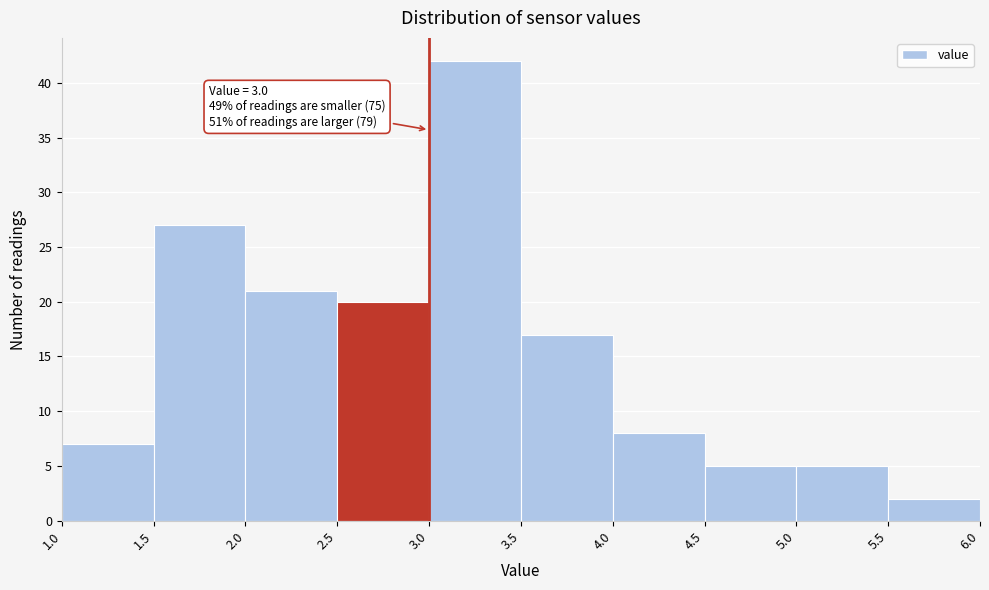

Which range on the x-axis has the tallest bar?

3.0 to 3.5